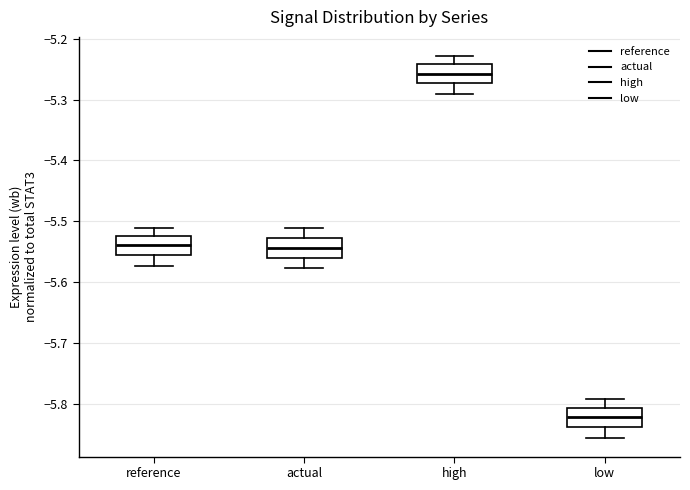

Which box has the lowest median line?

low